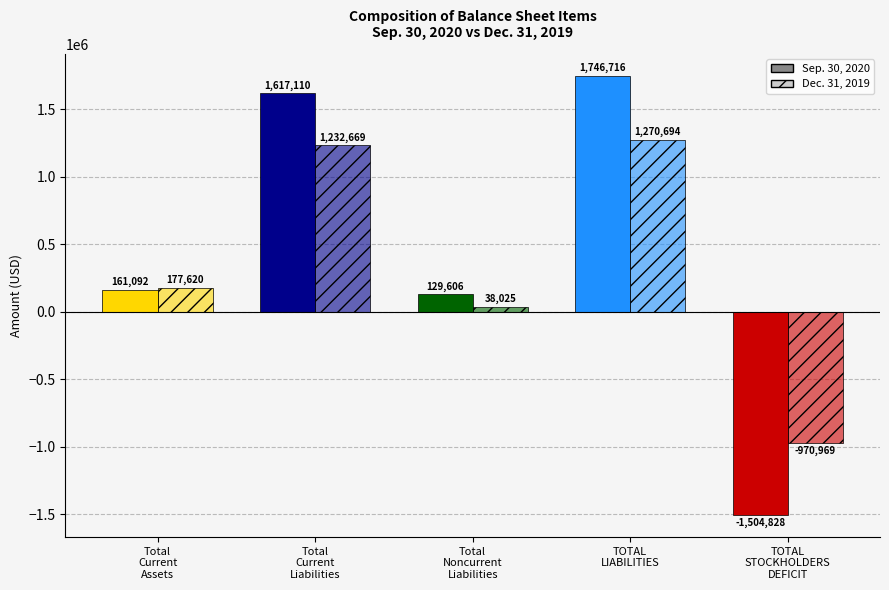

How many values in Dec. 31, 2019 are above zero?

4